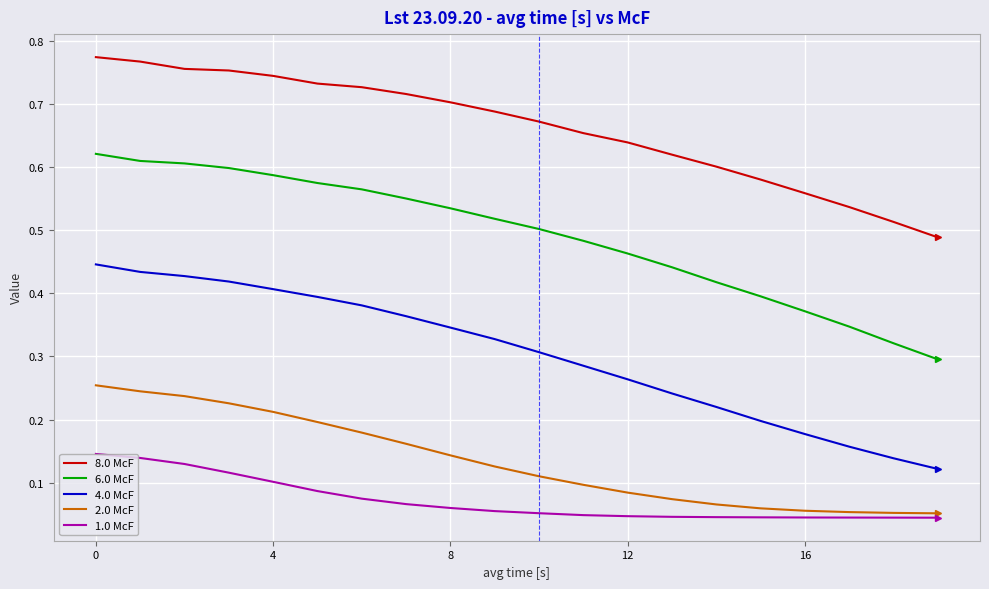

Which series has the largest total across all categories?

8.0 McF